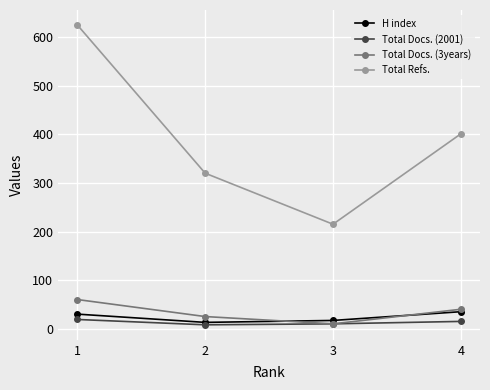

What is the difference between the maximum and minimum values in the Total Docs. (2001) series?

11